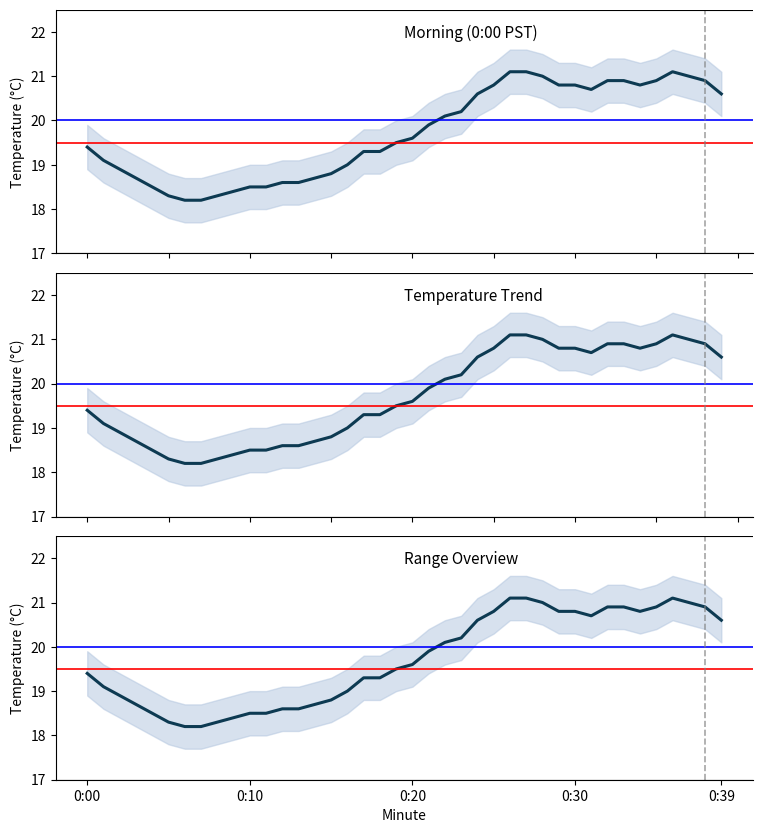

What is the average value of the Temperature series?

19.7